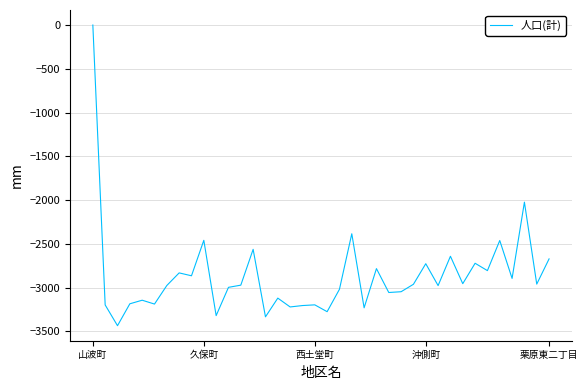

What is the difference between the maximum and minimum values?

3434